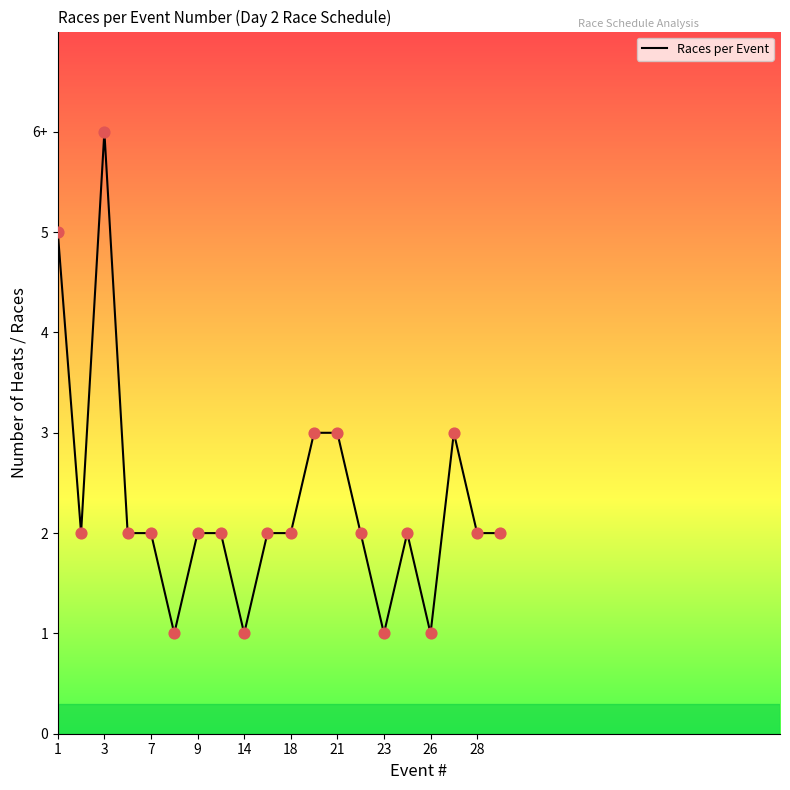

Does the chart have visible grid lines?

No